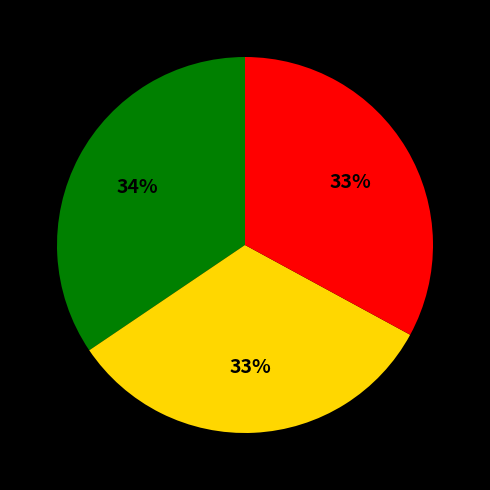

Does any single category account for the majority?

No